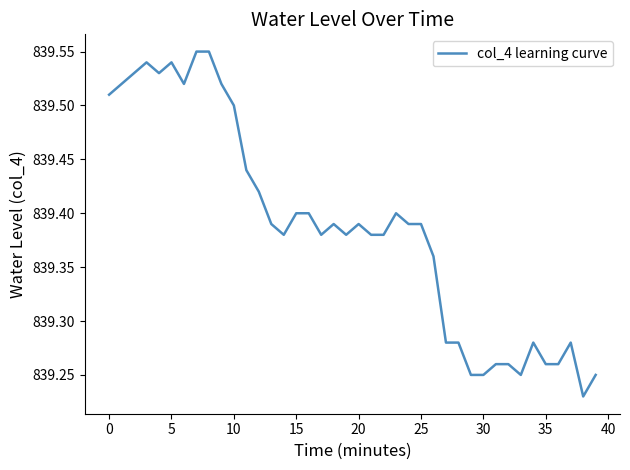

What is the difference between the maximum and minimum values?

0.3